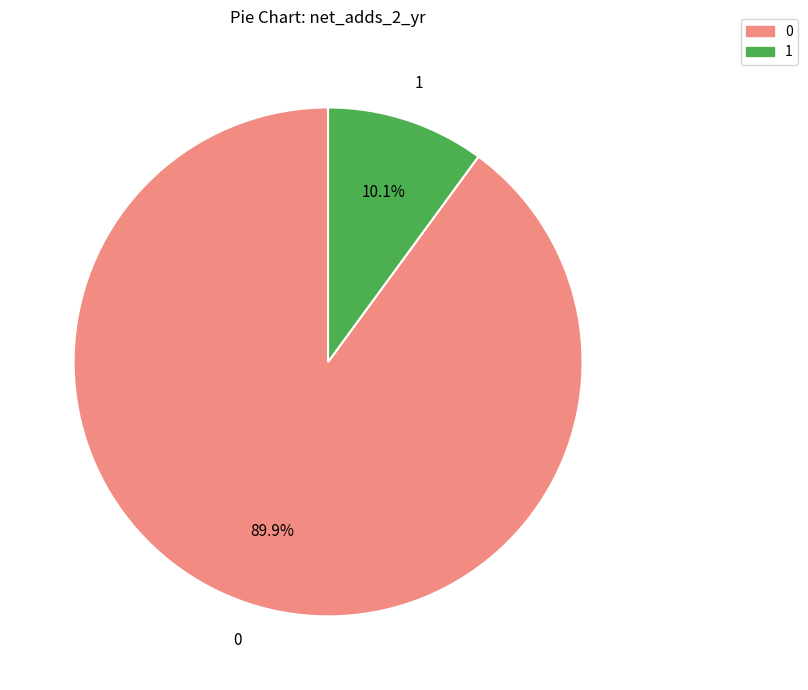

Is there a majority slice in this chart?

Yes